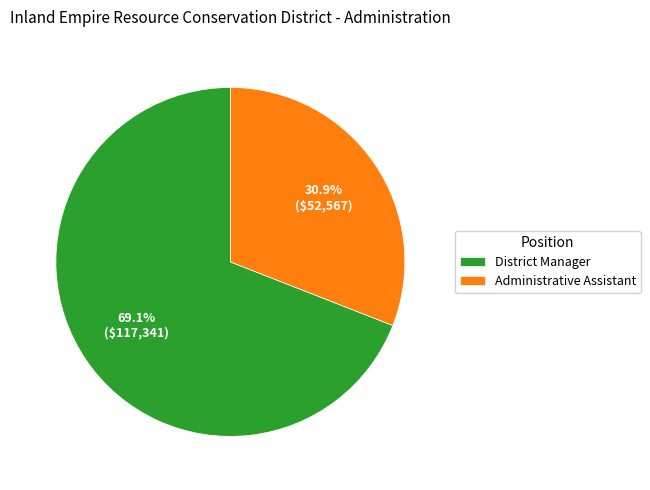

To the nearest percent, what portion does District Manager represent?

69%